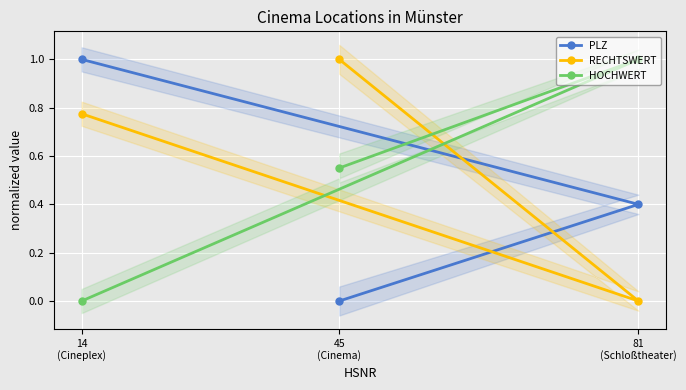

What is the difference between the second highest and minimum values in the HOCHWERT series?

0.6